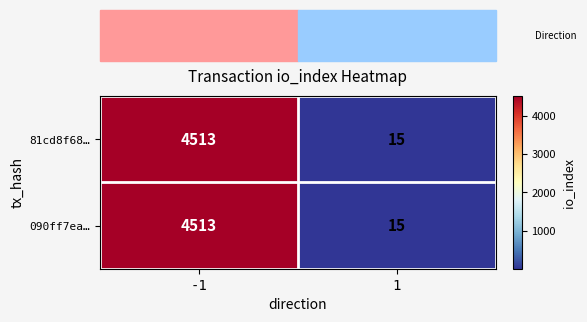

The value of 090ff7ea… at -1 is 4513. True or false?

True